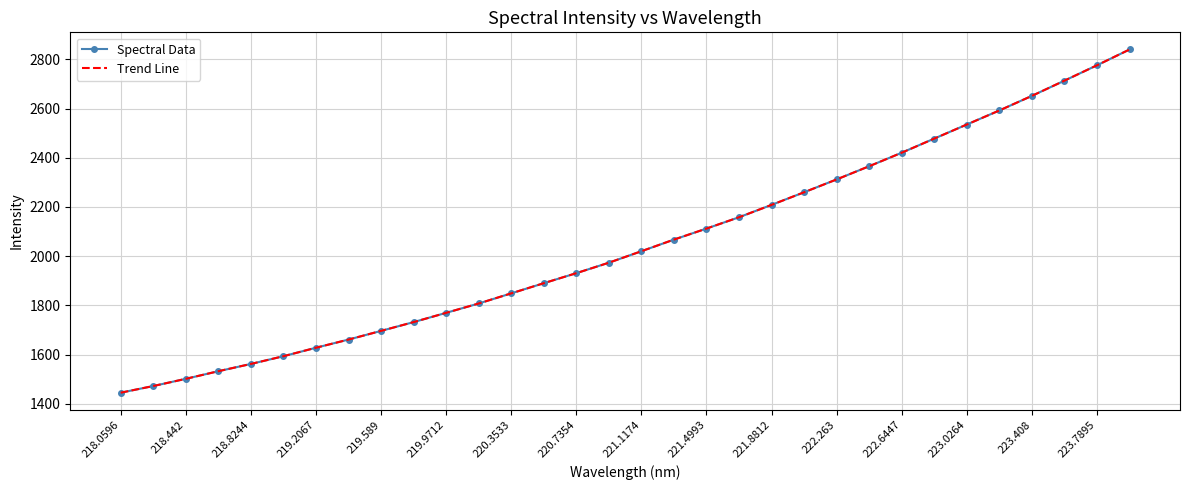

Does the chart have visible grid lines?

Yes